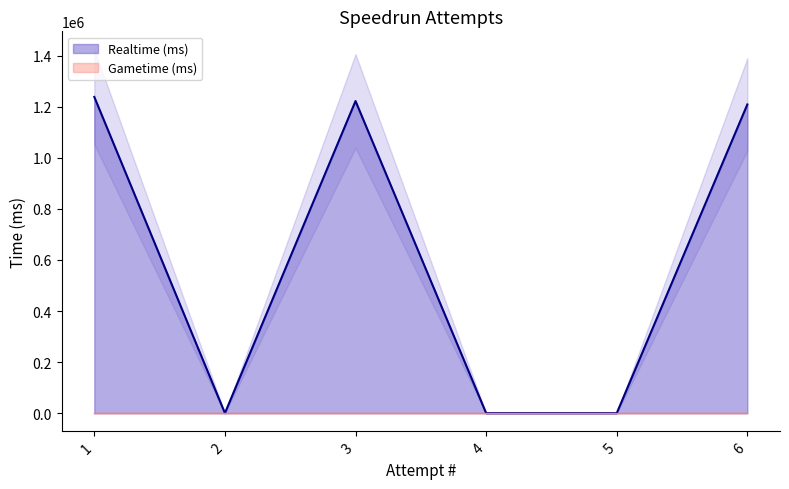

Where is the first local minimum for Realtime (ms)?

2